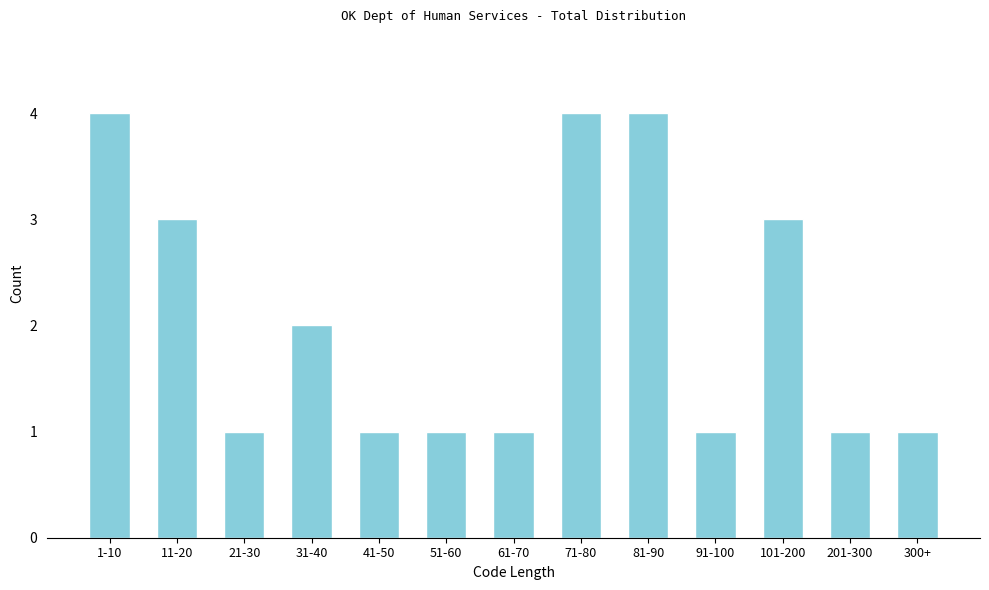

Reading left to right, list all the values displayed in this chart.

4	3	1	2	1	1	1	4	4	1	3	1	1